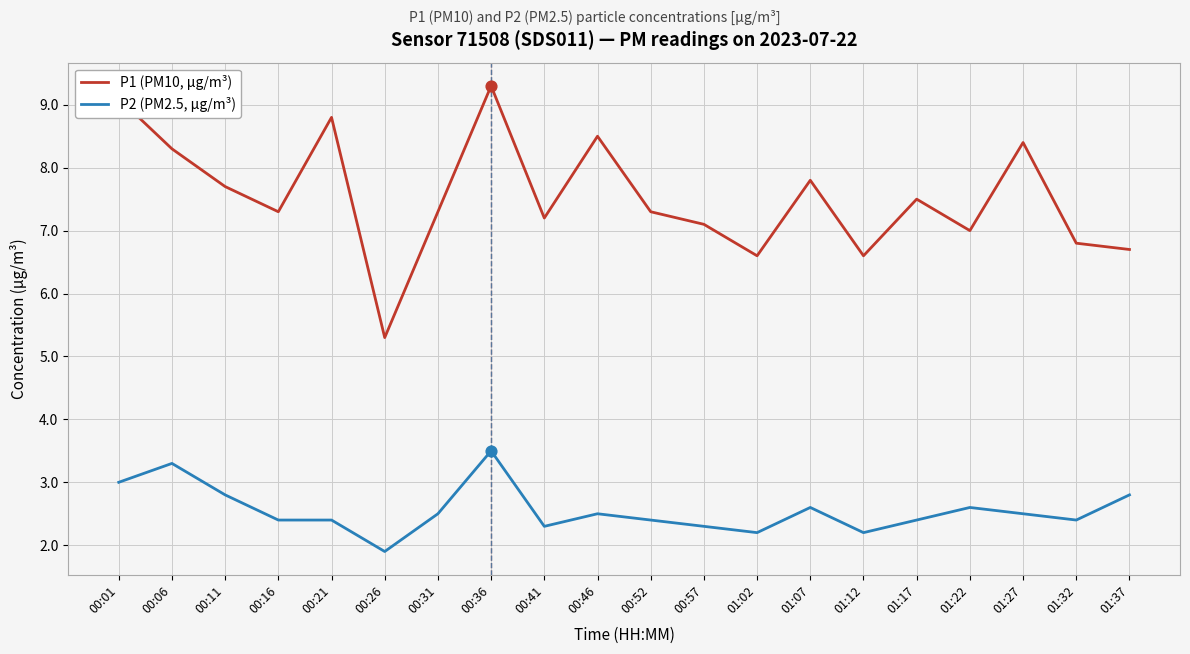

Which series has the largest total across all categories?

P1 (PM10, µg/m³)